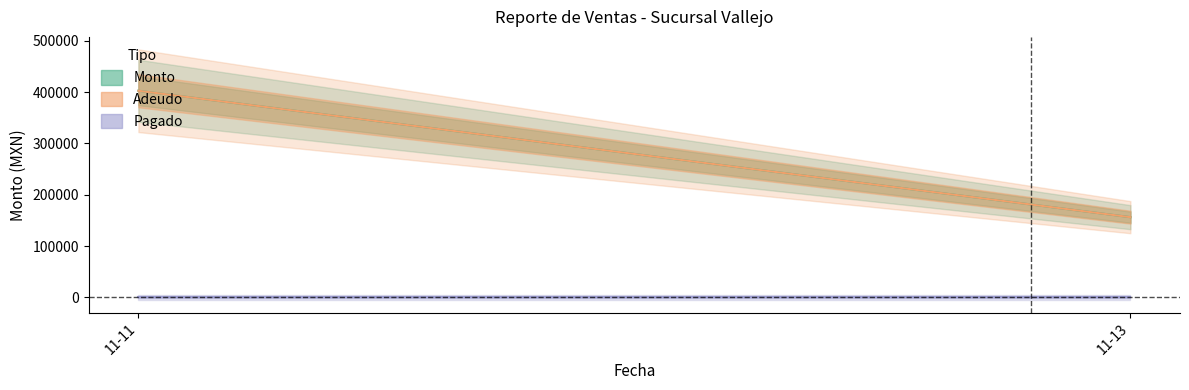

How many values in the Monto series exceed 21895?

5